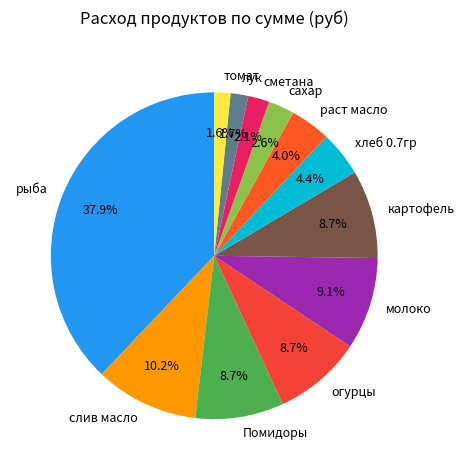

Which has a higher value, лук or картофель?

картофель